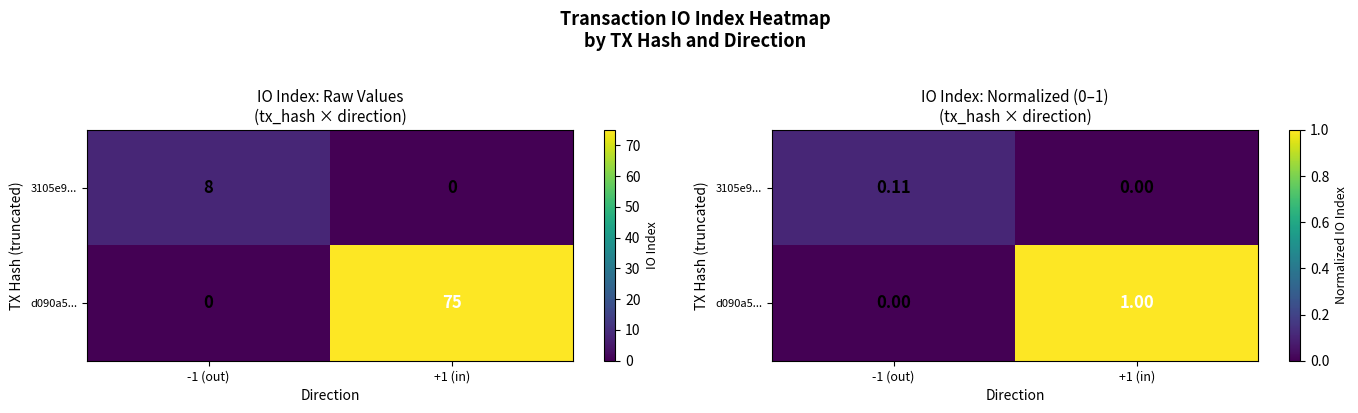

Is it true that 3105e9... equals 0.2 at -1 (out)?

False